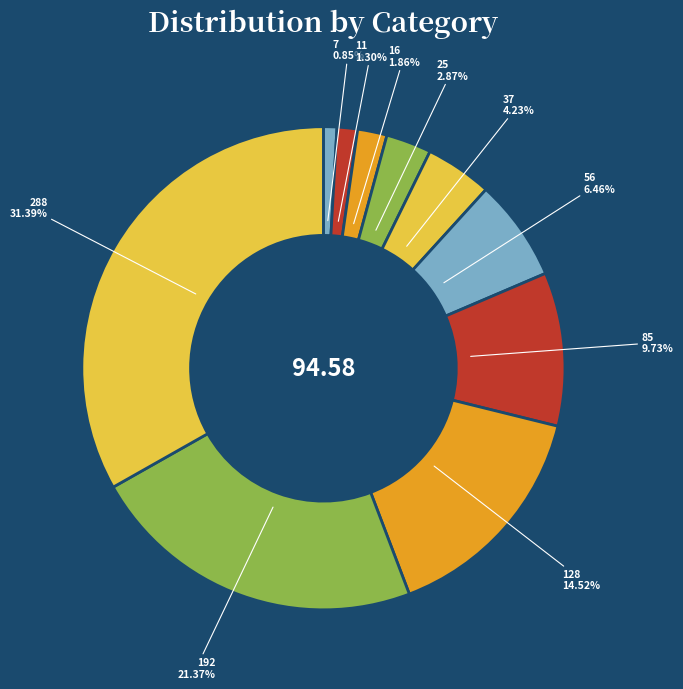

The 16 slice represents 2% of the pie. True or false?

True